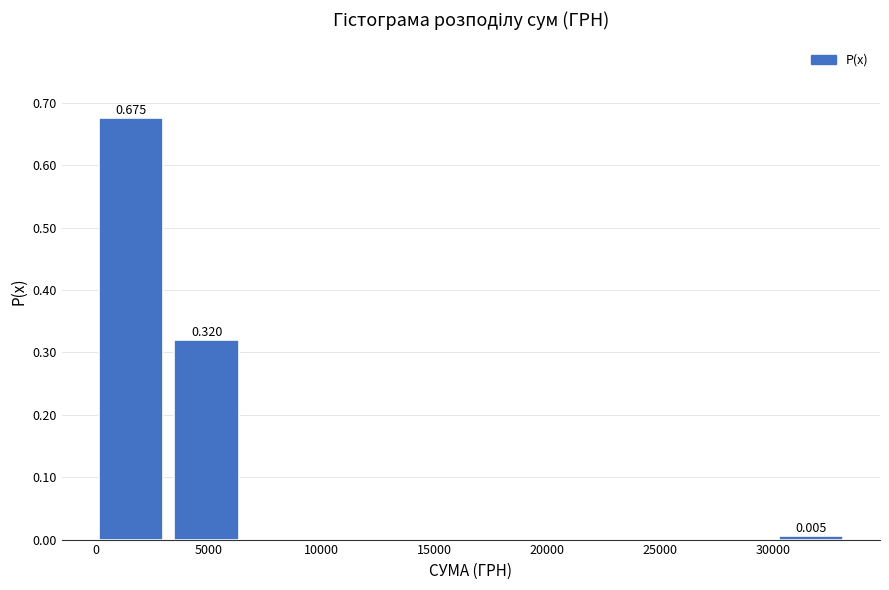

Which range on the x-axis has the tallest bar?

0 to 3500